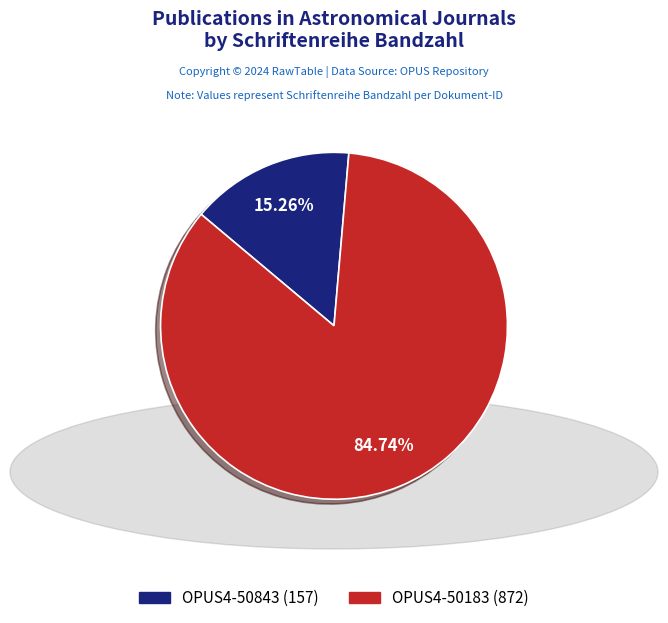

Is it true that OPUS4-50183 is 85% of the pie?

True